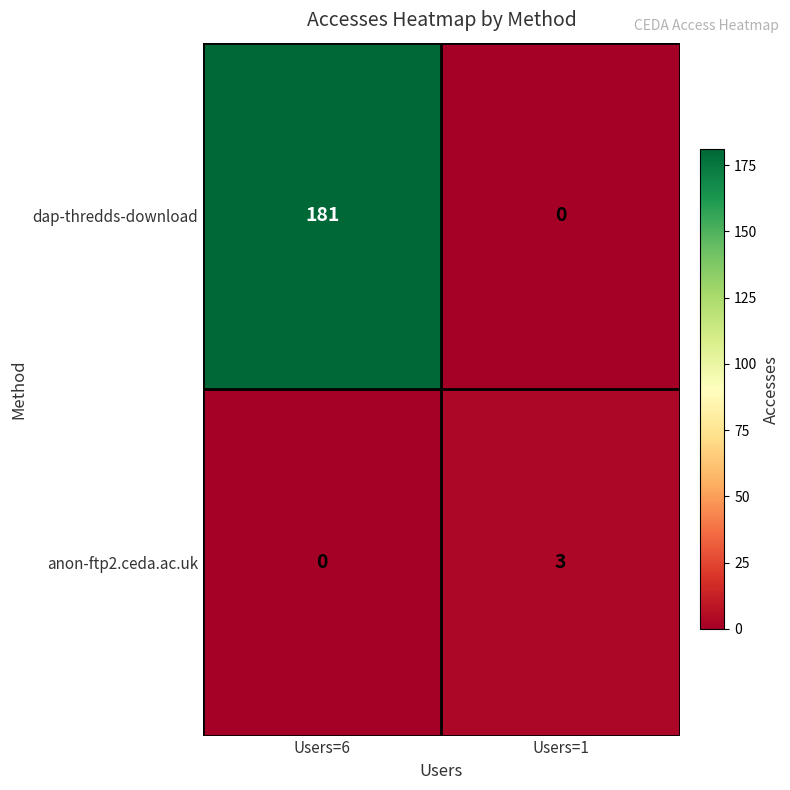

What is the greatest value displayed?

181